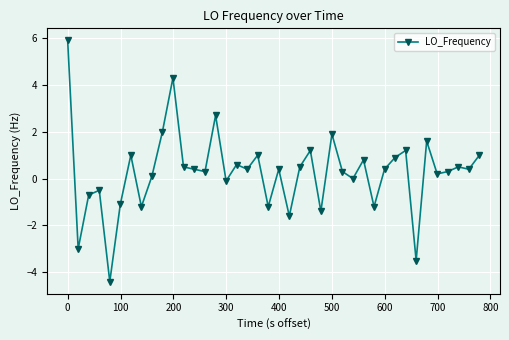

What is the sum of all values?

10.9